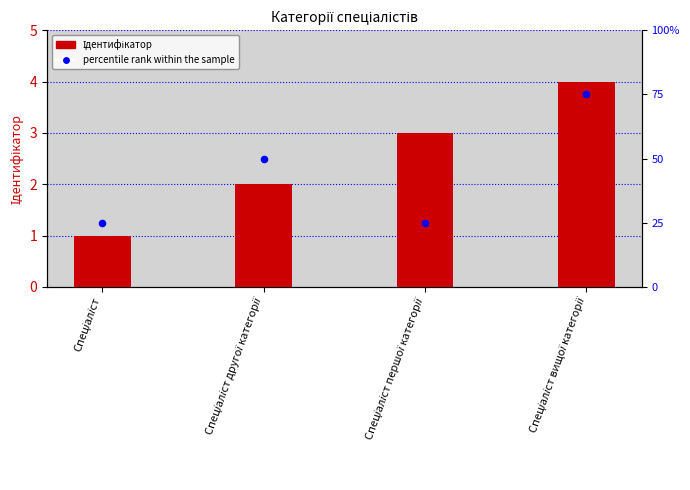

What are all the series names shown in the legend?

Ідентифікатор, percentile rank within the sample